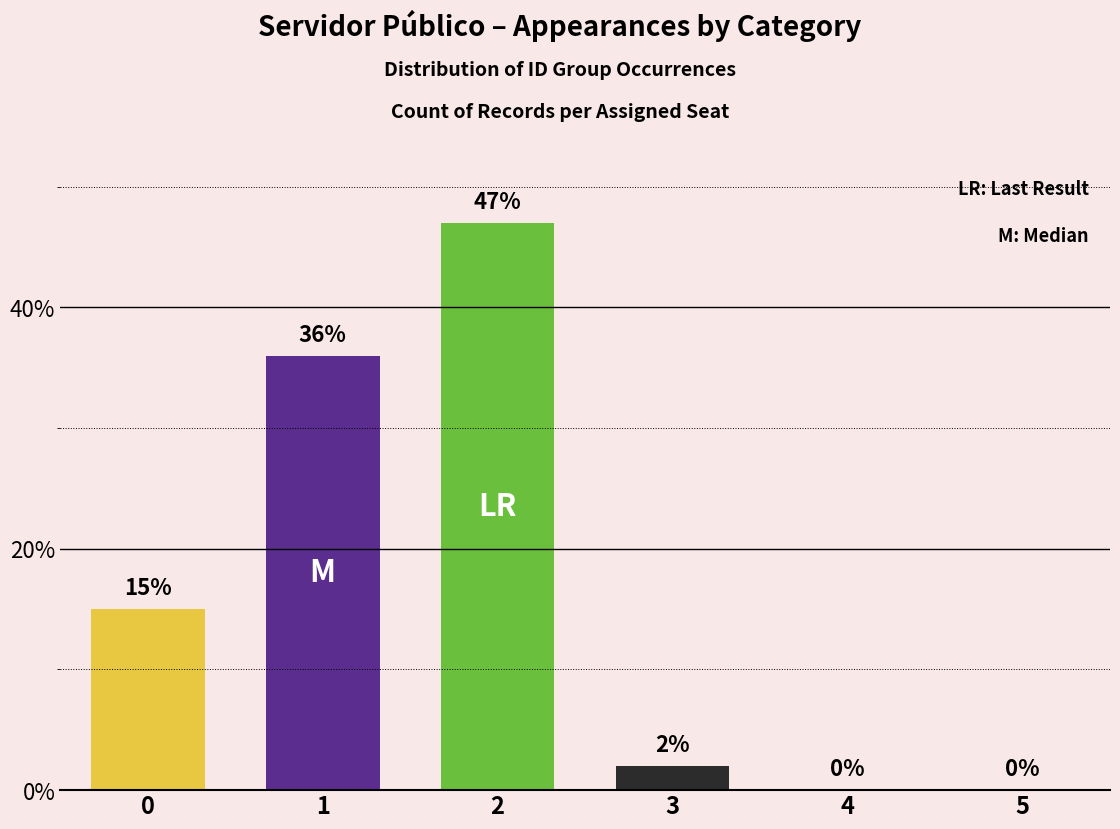

What is the average value?

17